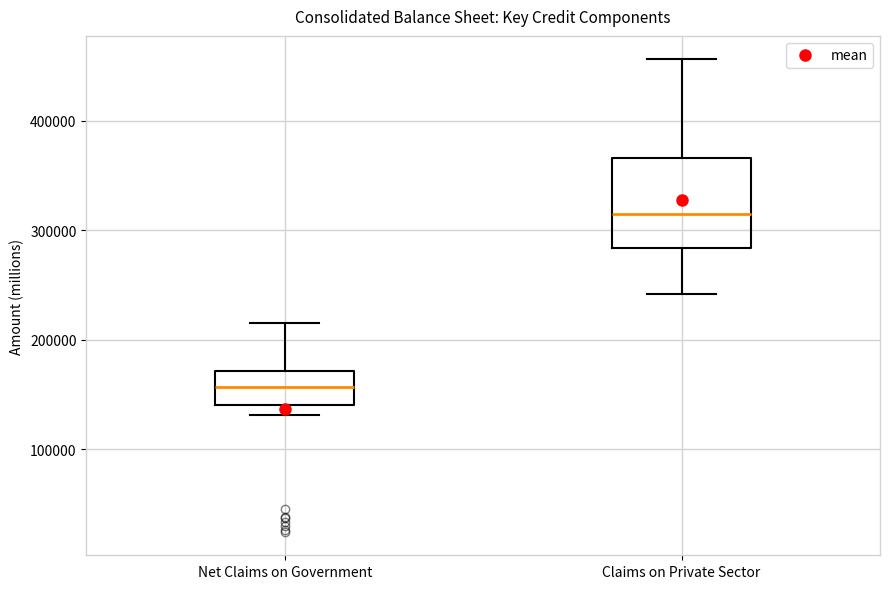

Reading left to right, transcribe this box plot: for each box, give where its median line is, the range the box spans, and where its two whiskers end, as read against the y-axis. The values are not printed on the chart, so give them approximately, as read against the axis.

Net Claims on Government: median 160000, box 140000 to 170000, whiskers 130000 to 220000
Claims on Private Sector: median 320000, box 280000 to 370000, whiskers 240000 to 460000